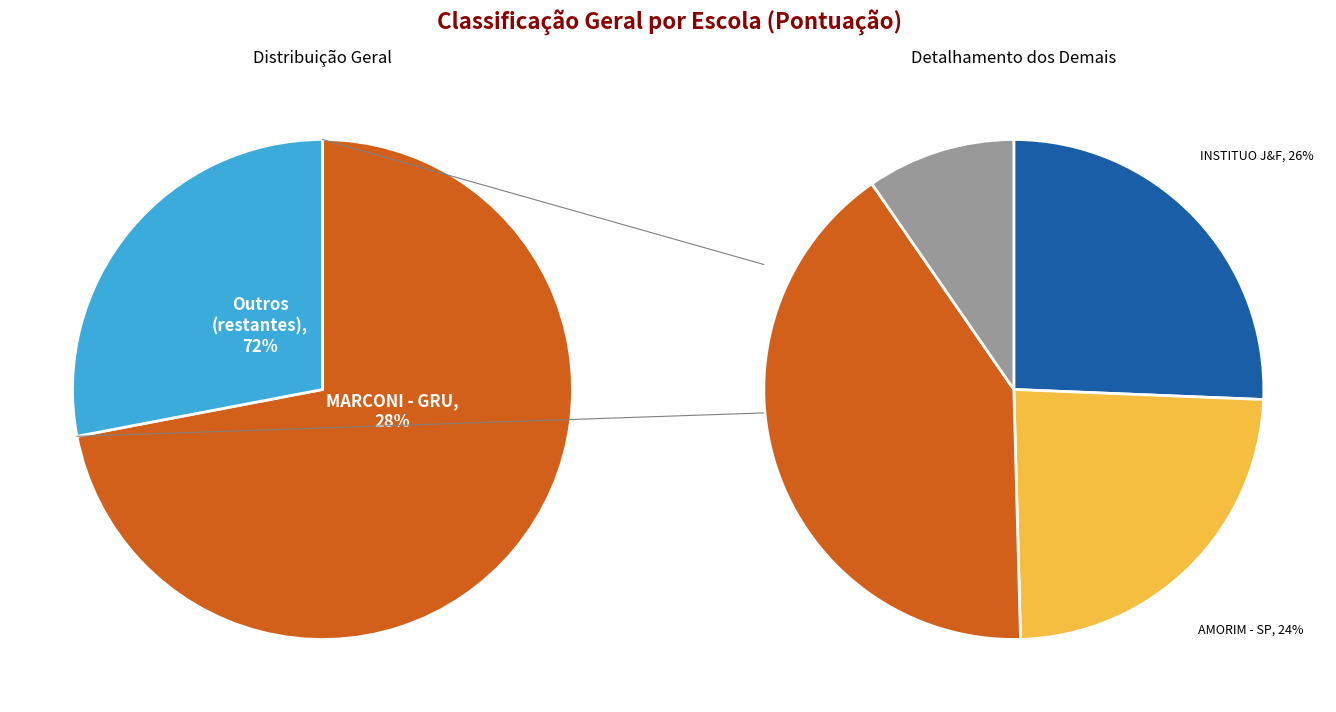

To the nearest percent, what portion does SAMIAR - SP represent?

9%